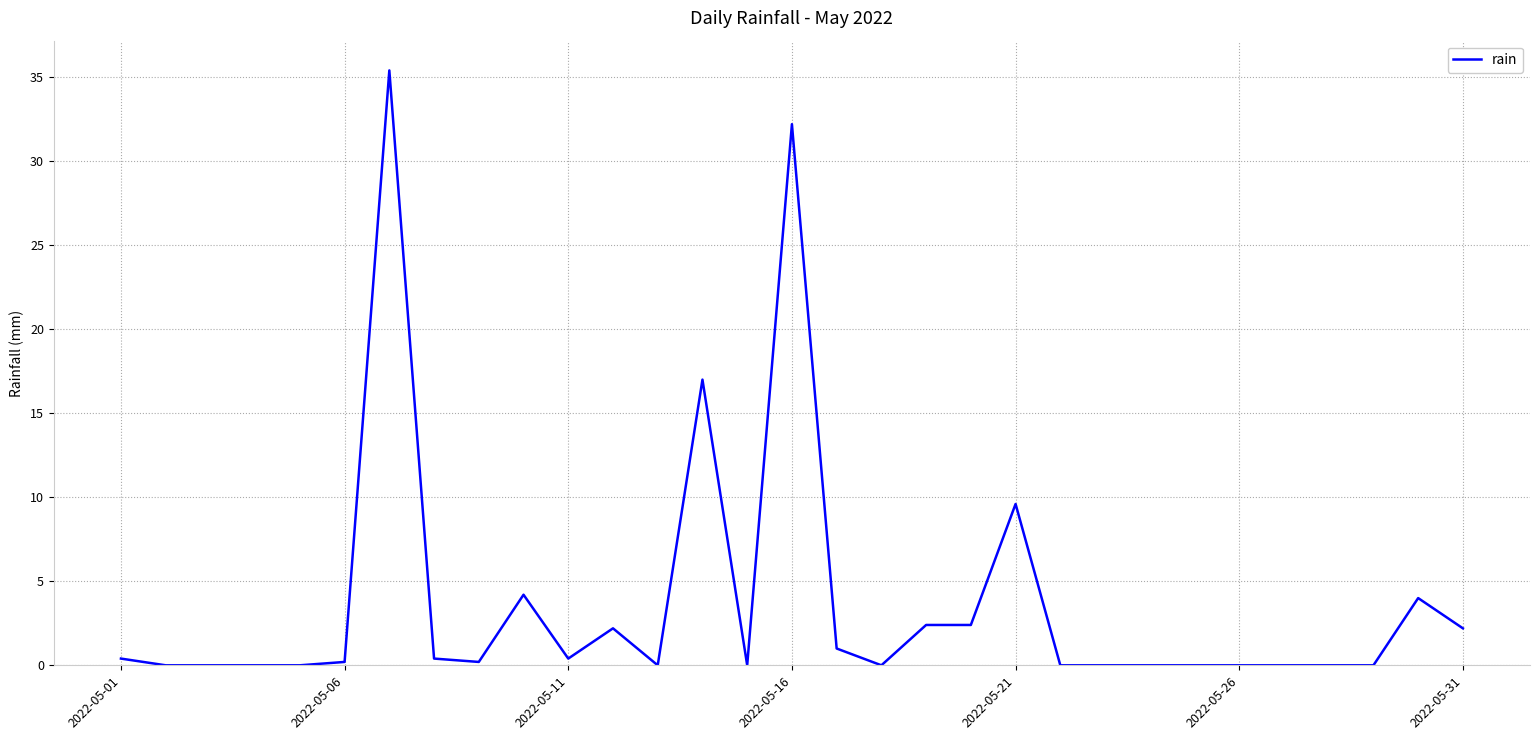

True or false: there are more than 1 points higher than both neighbors.

True